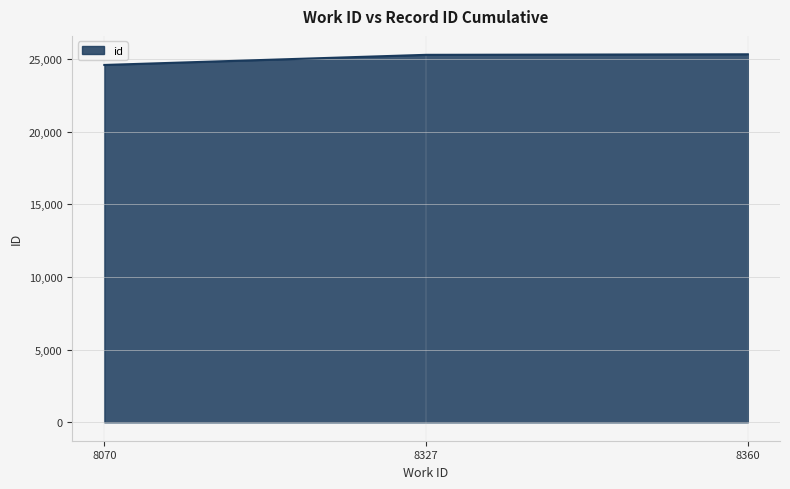

How many values are below 25278?

1